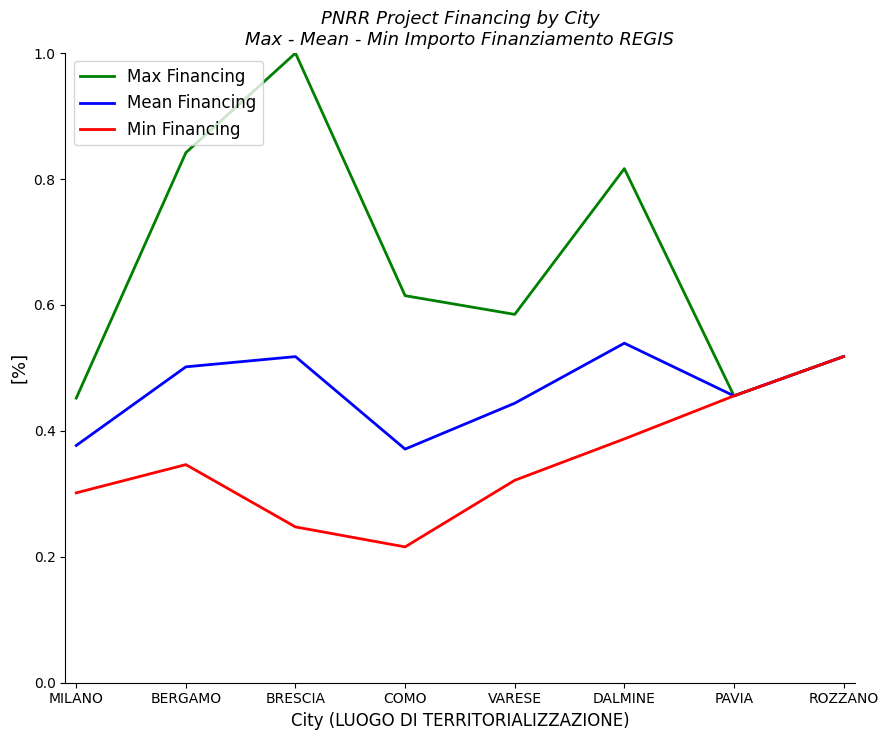

At which category does the chart reach its minimum across all series?

COMO